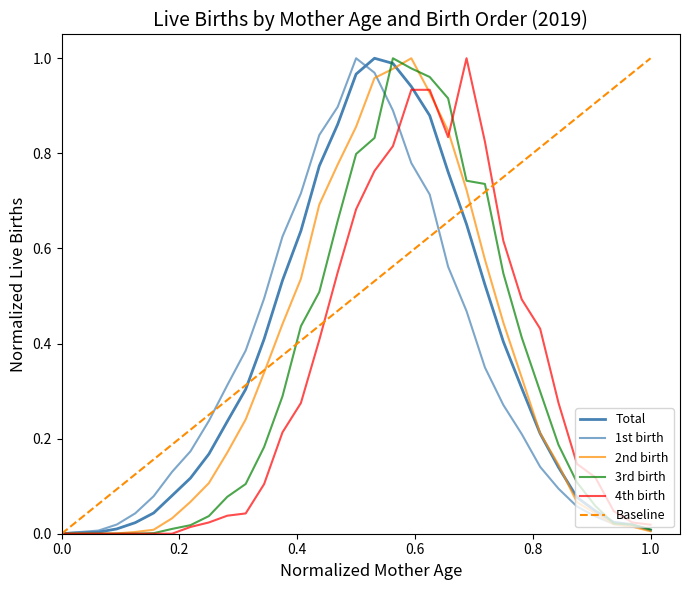

Reading left to right, extract all data points from this chart.

1st birth: 0.0	0.0	0.0	0.0	0.0	0.1	0.1	0.2	0.2	0.3	0.4	0.5	0.6	0.7	0.8	0.9	1.0	1.0	0.9	0.8	0.7	0.6	0.5	0.3	0.3	0.2	0.1	0.1	0.1	0.0	0.0	0.0	0.0
2nd birth: 0.0	0.0	0.0	0.0	0.0	0.0	0.0	0.1	0.1	0.2	0.2	0.3	0.4	0.5	0.7	0.8	0.9	1.0	1.0	1.0	0.9	0.8	0.7	0.6	0.4	0.3	0.2	0.1	0.1	0.0	0.0	0.0	0.0
3rd birth: 0.0	0.0	0.0	0.0	0.0	0.0	0.0	0.0	0.0	0.1	0.1	0.2	0.3	0.4	0.5	0.7	0.8	0.8	1.0	1.0	1.0	0.9	0.7	0.7	0.5	0.4	0.3	0.2	0.1	0.1	0.0	0.0	0.0
4th birth: 0.0	0.0	0.0	0.0	0.0	0.0	0.0	0.0	0.0	0.0	0.0	0.1	0.2	0.3	0.4	0.5	0.7	0.8	0.8	0.9	0.9	0.8	1.0	0.8	0.6	0.5	0.4	0.3	0.1	0.1	0.0	0.0	0.0
Total: 0.0	0.0	0.0	0.0	0.0	0.0	0.1	0.1	0.2	0.2	0.3	0.4	0.5	0.6	0.8	0.9	1.0	1.0	1.0	0.9	0.9	0.8	0.7	0.5	0.4	0.3	0.2	0.1	0.1	0.0	0.0	0.0	0.0